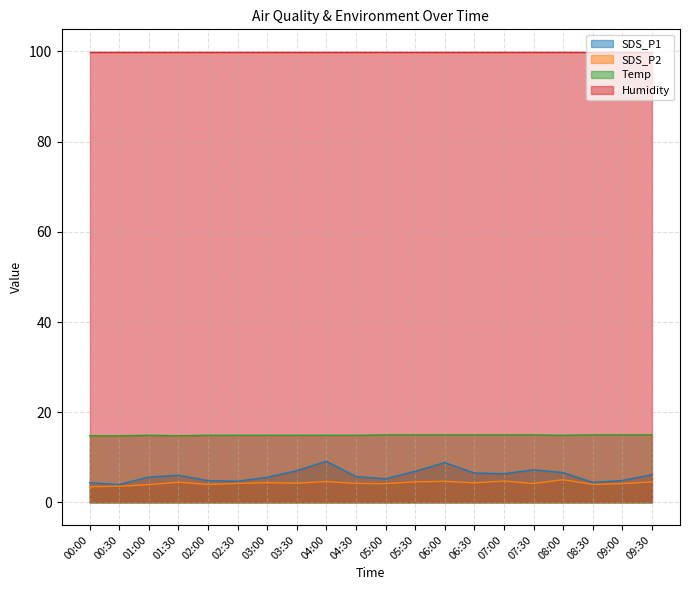

Where is the first local minimum for Temp?

01:30